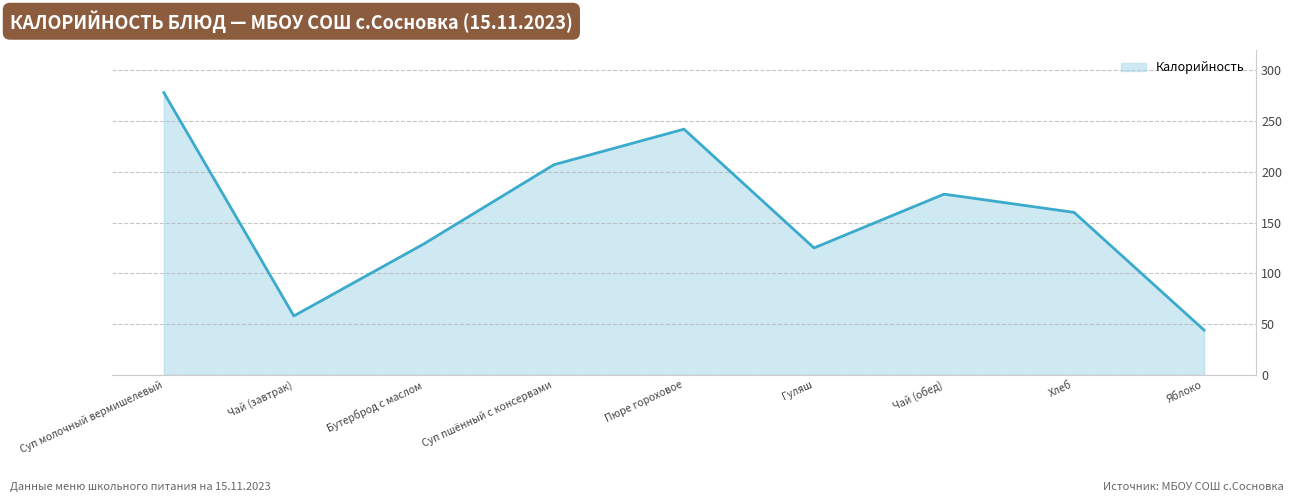

Rank the categories by value from lowest to highest.

Яблоко, Чай (завтрак), Гуляш, Бутерброд с маслом, Хлеб, Чай (обед), Суп пшённый с консервами, Пюре гороховое, Суп молочный вермишелевый